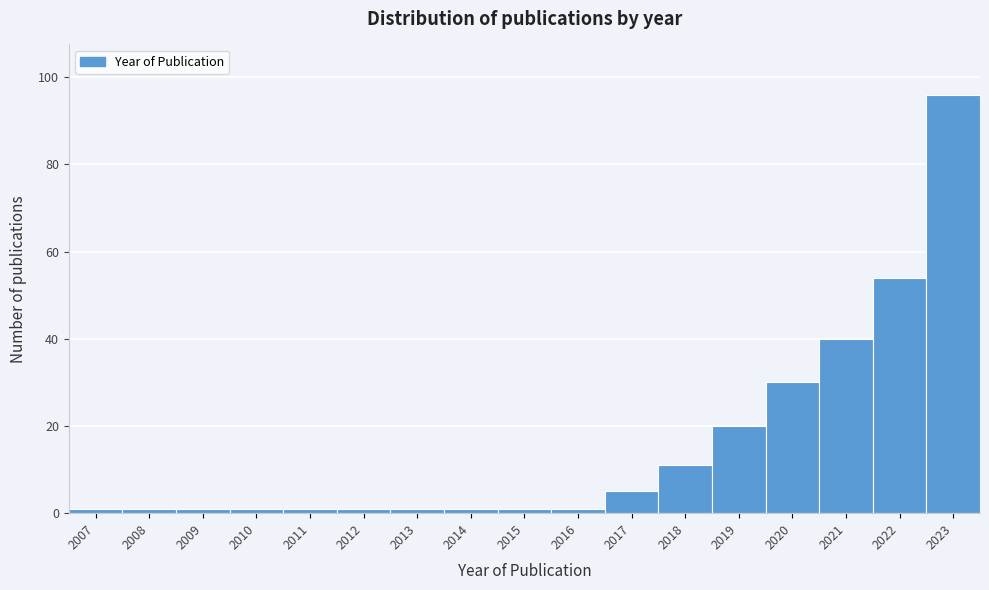

Reading left to right, list all the values displayed in this chart.

2007=1	2008=1	2009=1	2010=1	2011=1	2012=1	2013=1	2014=1	2015=1	2016=1	2017=5	2018=11	2019=20	2020=30	2021=40	2022=54	2023=96